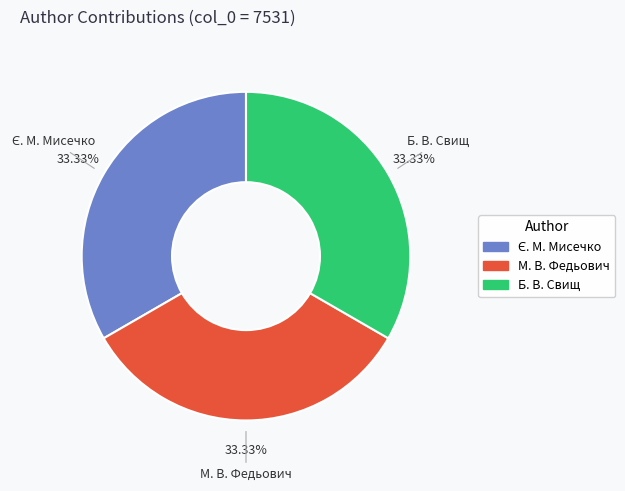

Is there a majority slice in this chart?

No